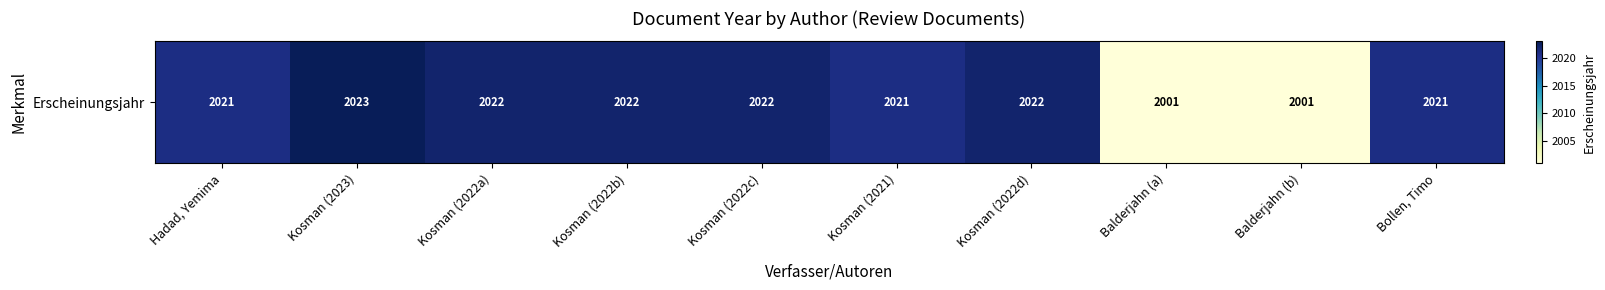

List the labels in order of value, largest first.

Kosman (2023), Kosman (2022a), Kosman (2022b), Kosman (2022c), Kosman (2022d), Hadad, Yemima, Kosman (2021), Bollen, Timo, Balderjahn (a), Balderjahn (b)